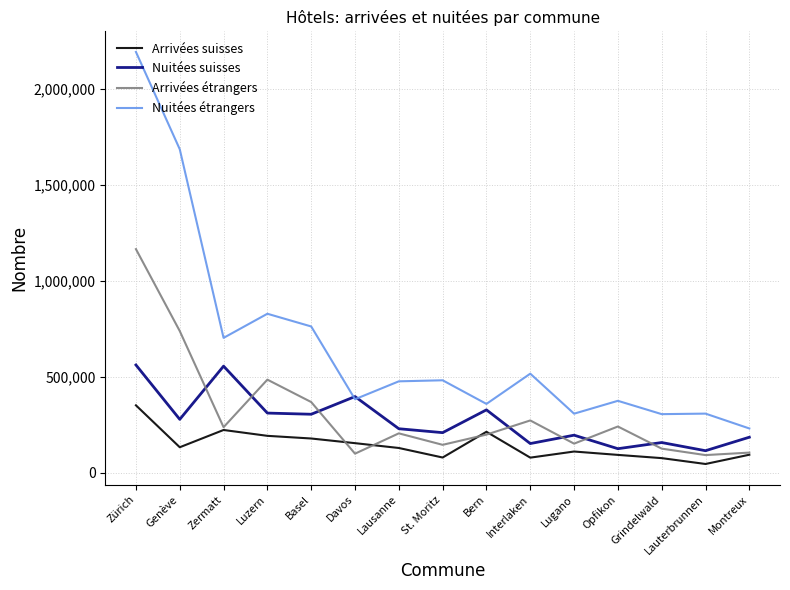

Rank the series at Zürich from highest to lowest value.

Nuitées étrangers, Arrivées étrangers, Nuitées suisses, Arrivées suisses